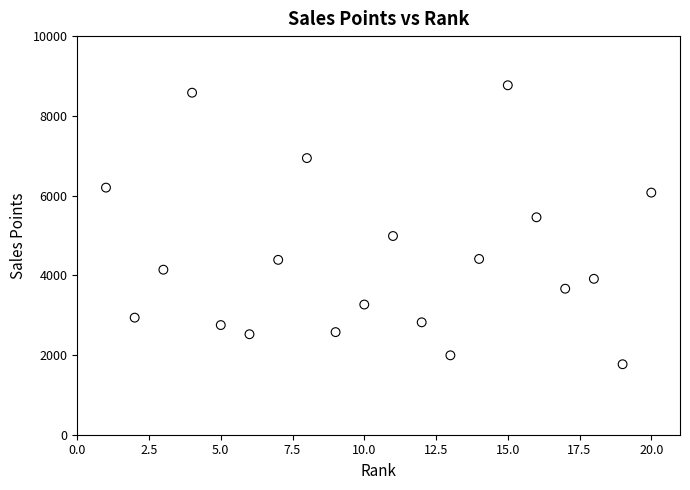

What is the range of Y values (max minus min)?

6999